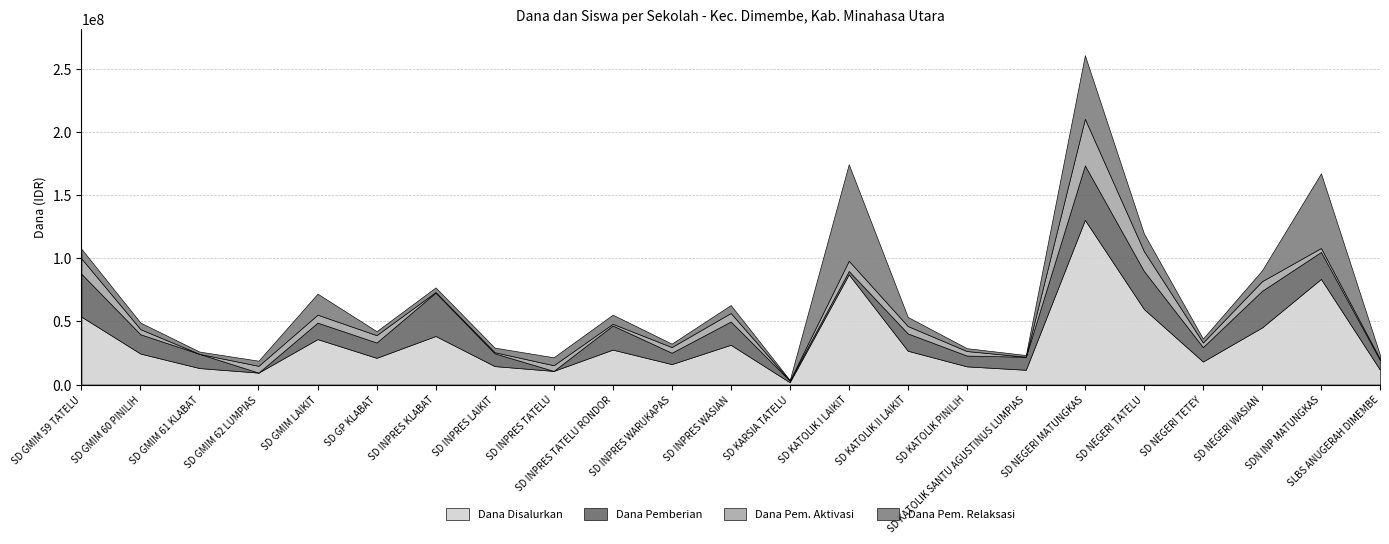

What is the average value of the Dana Pemberian series?

15495652